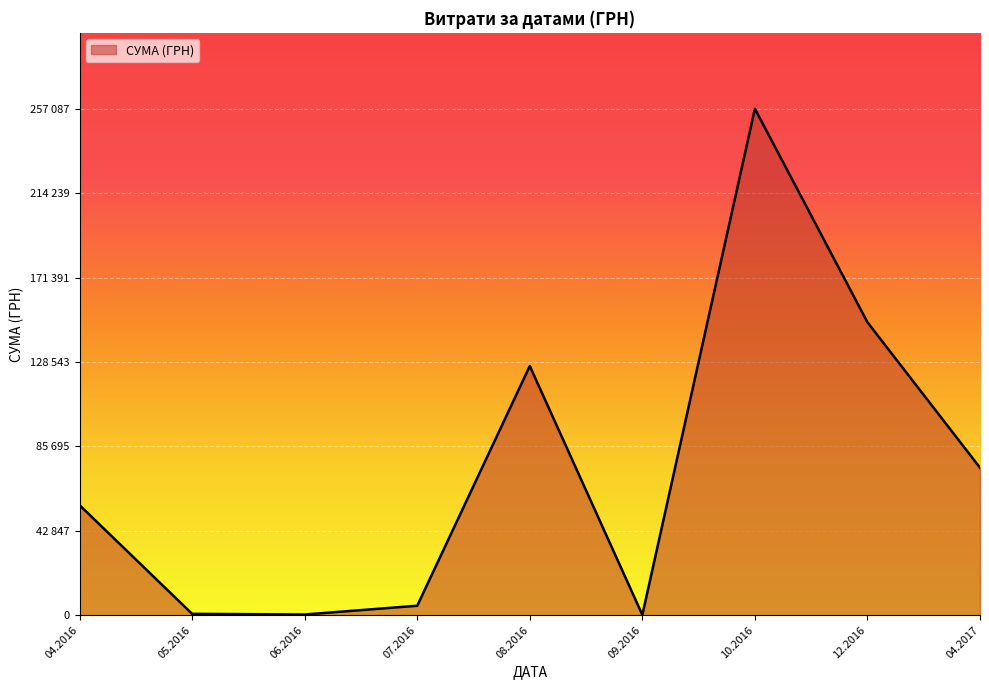

Does the chart display data point markers on the line(s)?

No